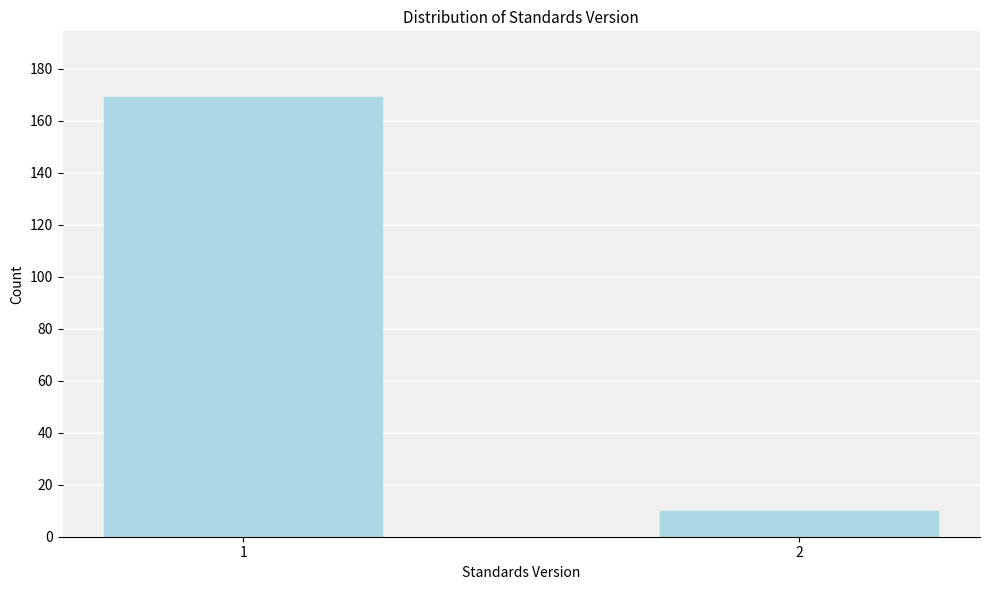

Reading left to right, extract all data points from this chart.

1=169	2=10